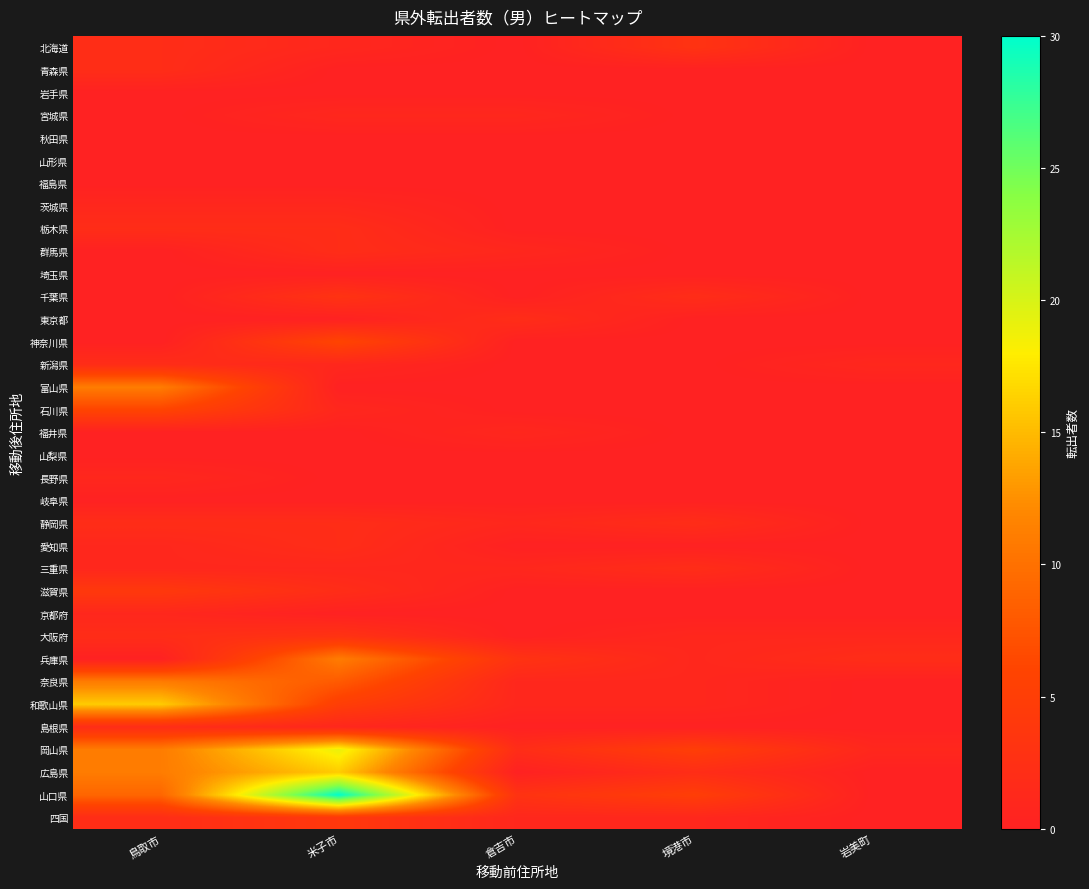

Between 境港市 and 岩美町, which is larger?

境港市